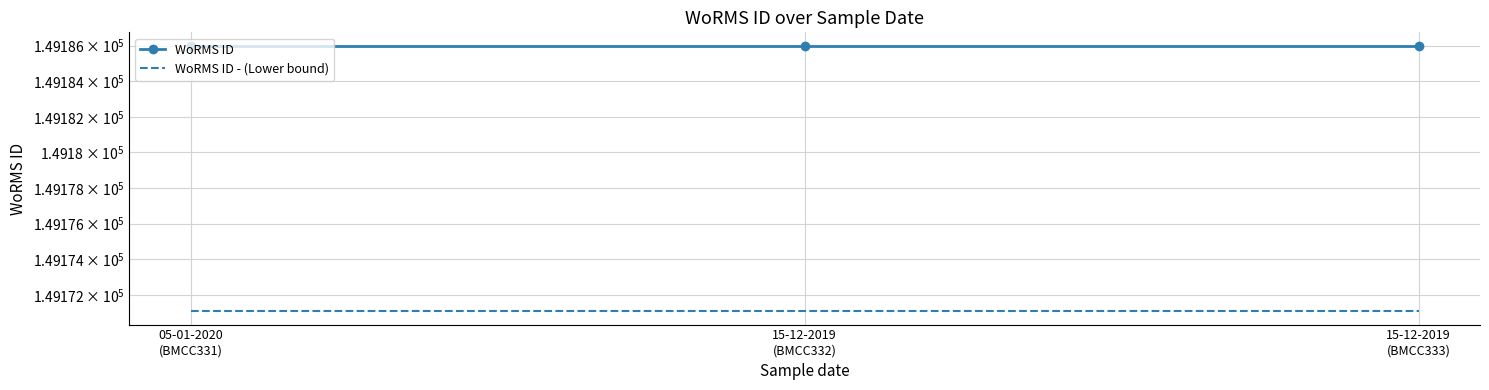

What is the label of the 3rd point from the right?

05-01-2020
(BMCC331)